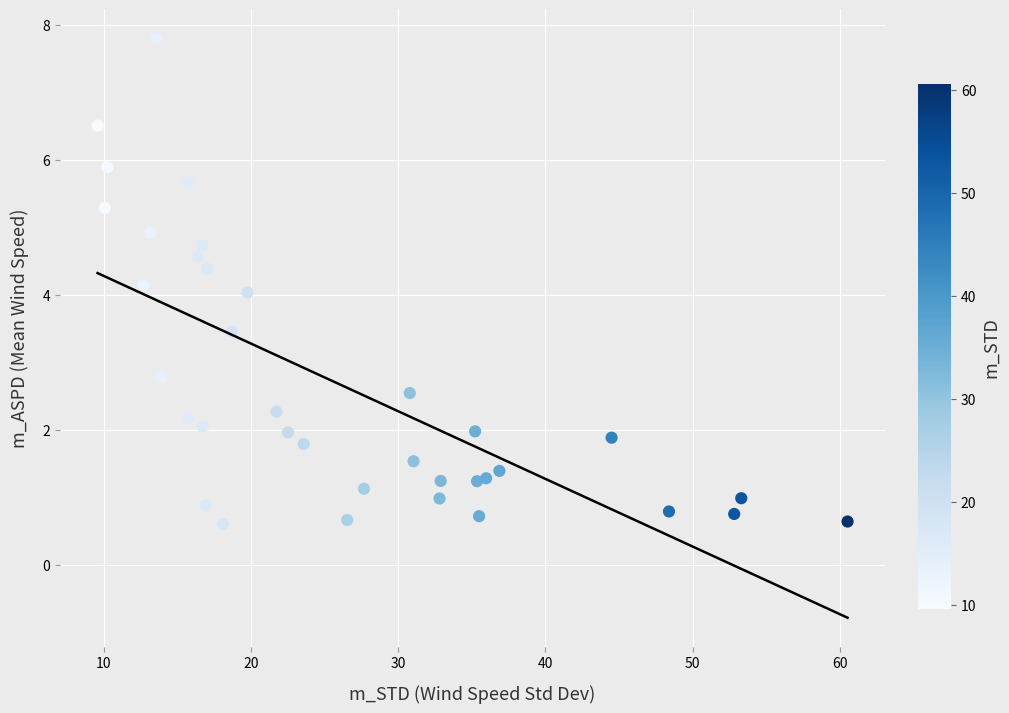

What is the range of X values (max minus min)?

51.0